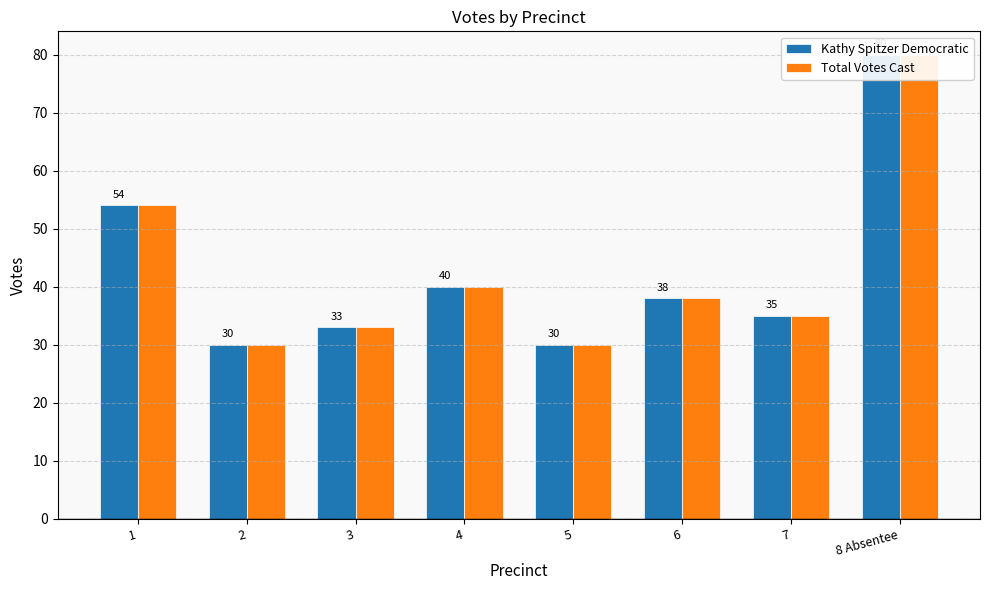

Which series has the largest range (max minus min)?

Kathy Spitzer Democratic